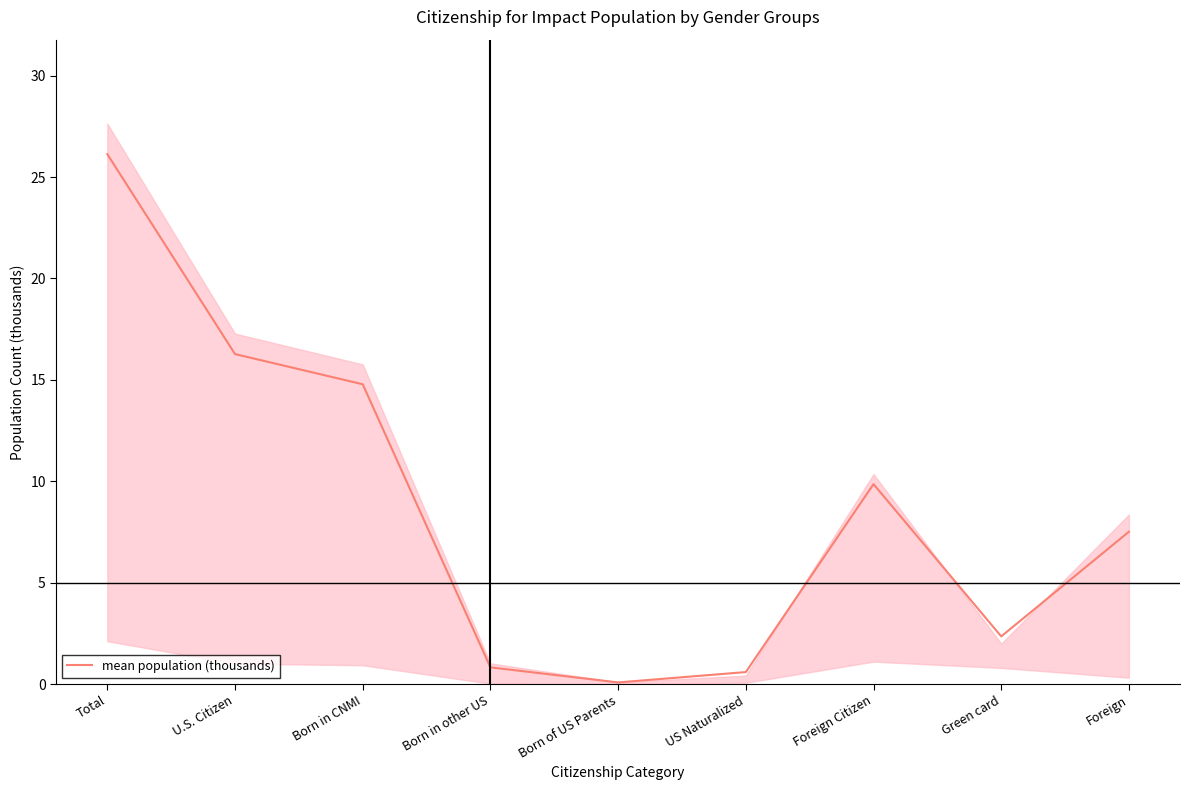

At which label does the data first exceed 7?

Total